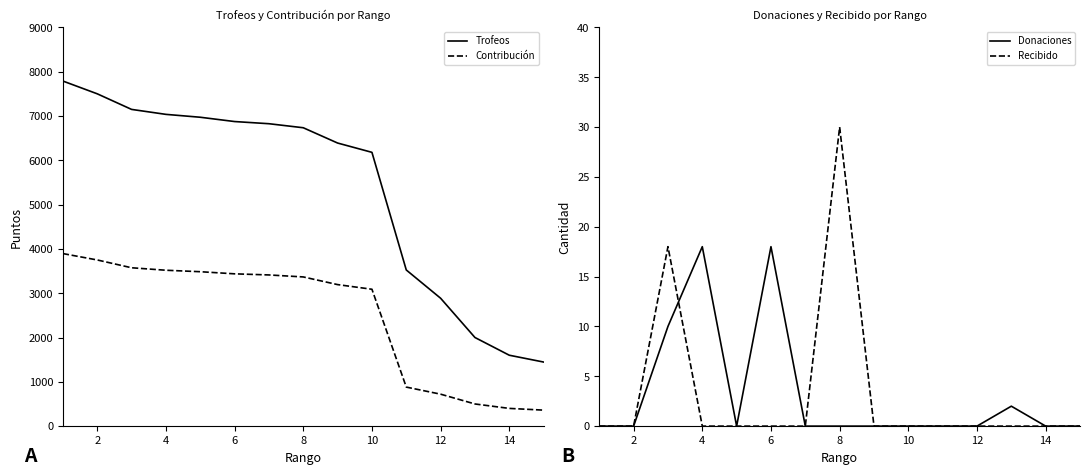

Reading left to right, transcribe all the data shown in this chart.

Trofeos: 7788	7500	7148	7036	6971	6874	6825	6734	6389	6179	3524	2886	2000	1600	1446
Contribución: 3894	3750	3574	3518	3485	3437	3412	3367	3194	3089	881	721	500	400	361
Donaciones: 0	0	10	18	0	18	0	0	0	0	0	0	2	0	0
Recibido: 0	0	18	0	0	0	0	30	0	0	0	0	0	0	0